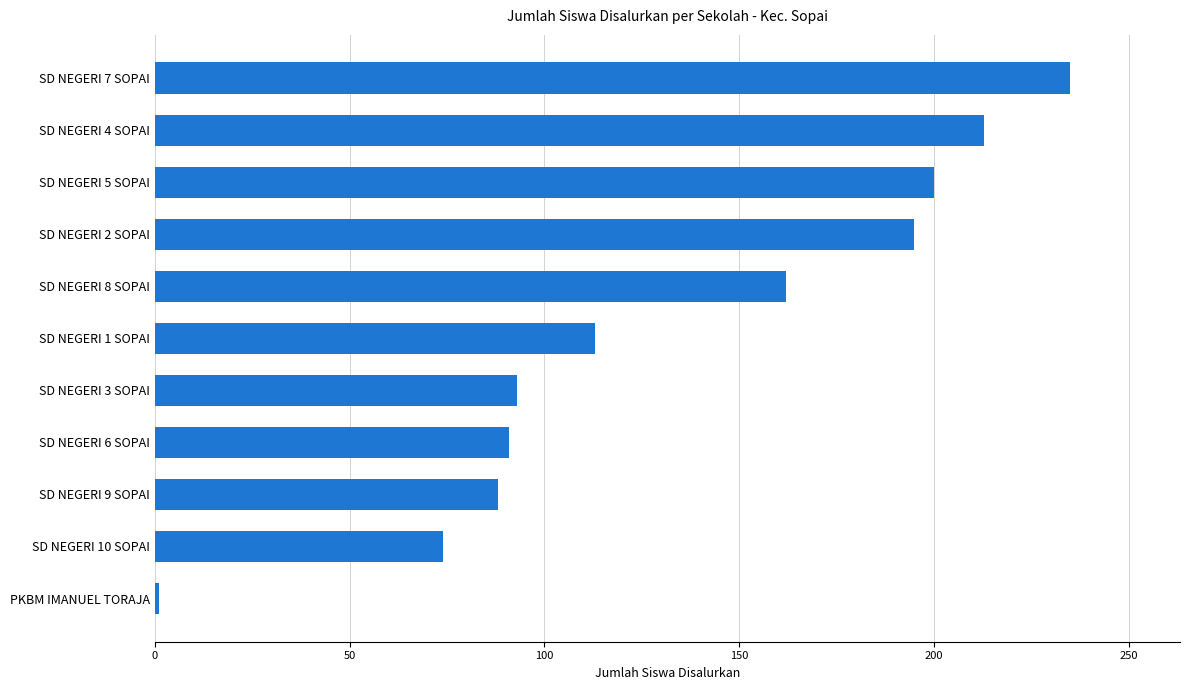

How many bars are there in total?

11